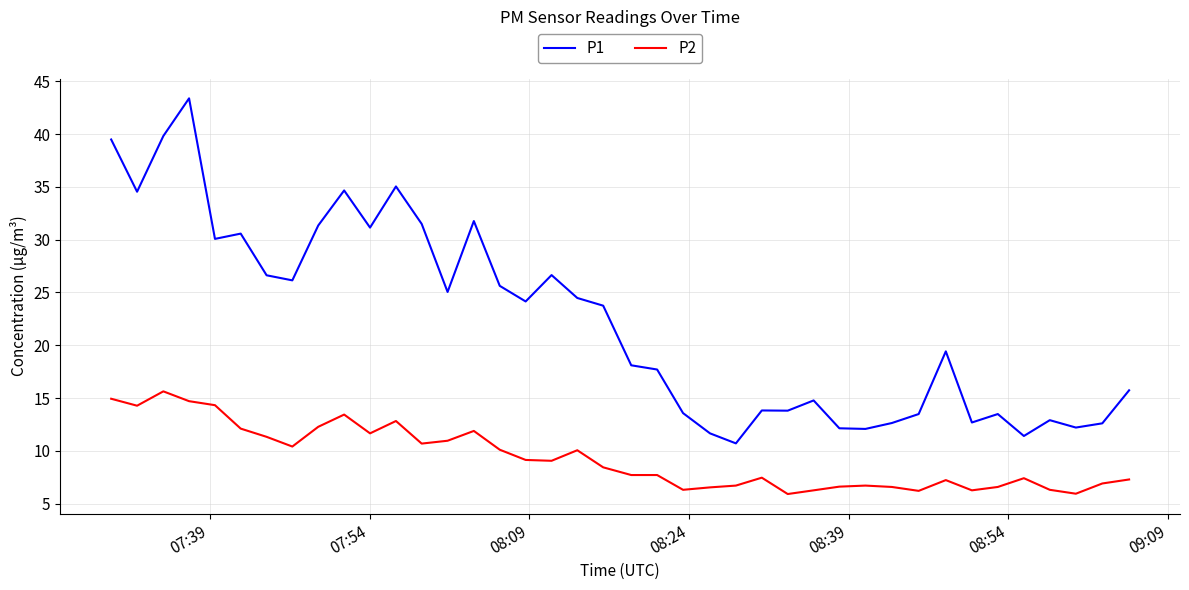

Is this an area chart (filled region under the line)?

No